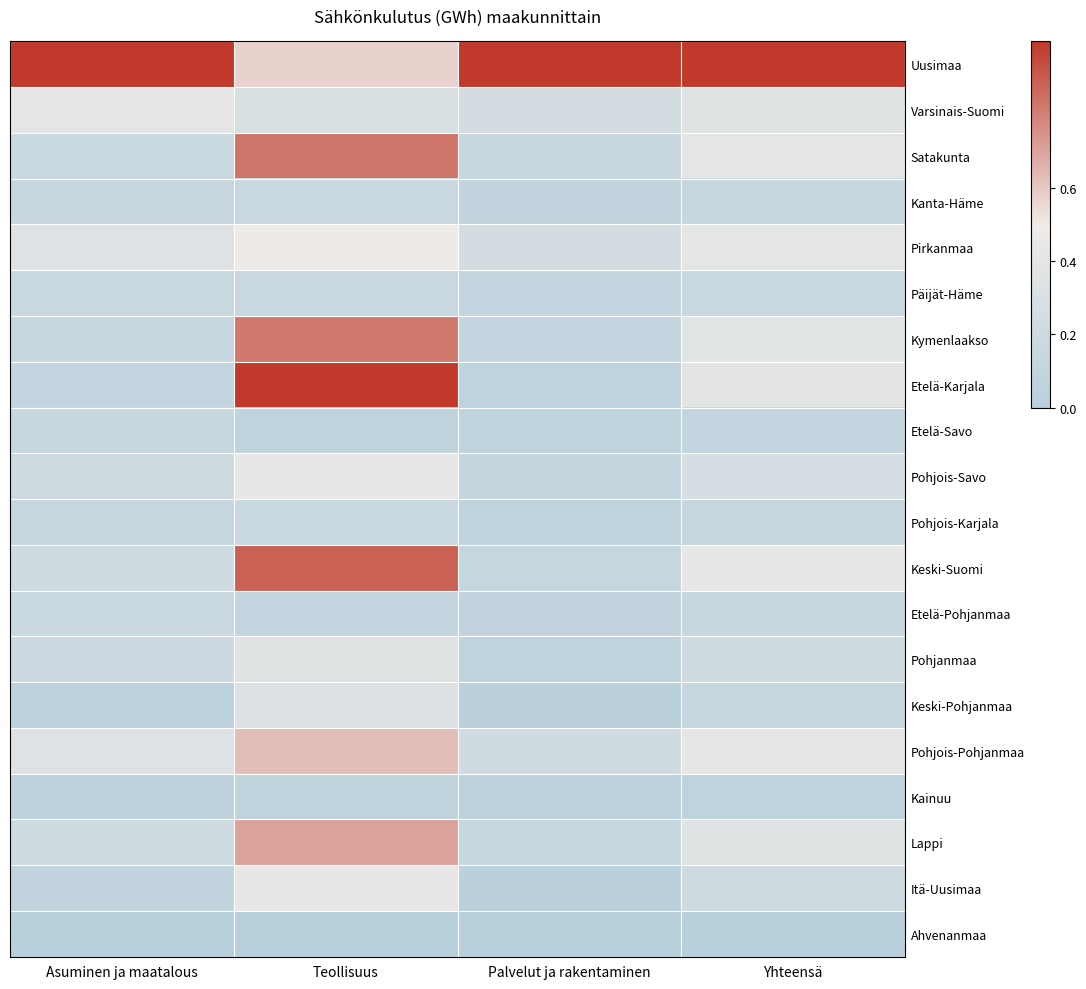

Reading left to right, transcribe all the data shown in this chart.

Uusimaa: Asuminen ja maatalous=1.0	Teollisuus=0.6	Palvelut ja rakentaminen=1.0	Yhteensä=1.0
Varsinais-Suomi: Asuminen ja maatalous=0.4	Teollisuus=0.3	Palvelut ja rakentaminen=0.2	Yhteensä=0.4
Satakunta: Asuminen ja maatalous=0.2	Teollisuus=0.8	Palvelut ja rakentaminen=0.1	Yhteensä=0.4
Kanta-Häme: Asuminen ja maatalous=0.1	Teollisuus=0.2	Palvelut ja rakentaminen=0.1	Yhteensä=0.1
Pirkanmaa: Asuminen ja maatalous=0.4	Teollisuus=0.5	Palvelut ja rakentaminen=0.2	Yhteensä=0.4
Päijät-Häme: Asuminen ja maatalous=0.1	Teollisuus=0.2	Palvelut ja rakentaminen=0.1	Yhteensä=0.2
Kymenlaakso: Asuminen ja maatalous=0.1	Teollisuus=0.8	Palvelut ja rakentaminen=0.1	Yhteensä=0.4
Etelä-Karjala: Asuminen ja maatalous=0.1	Teollisuus=1.0	Palvelut ja rakentaminen=0.1	Yhteensä=0.4
Etelä-Savo: Asuminen ja maatalous=0.1	Teollisuus=0.1	Palvelut ja rakentaminen=0.1	Yhteensä=0.1
Pohjois-Savo: Asuminen ja maatalous=0.2	Teollisuus=0.4	Palvelut ja rakentaminen=0.1	Yhteensä=0.3
Pohjois-Karjala: Asuminen ja maatalous=0.1	Teollisuus=0.2	Palvelut ja rakentaminen=0.1	Yhteensä=0.1
Keski-Suomi: Asuminen ja maatalous=0.2	Teollisuus=0.9	Palvelut ja rakentaminen=0.1	Yhteensä=0.4
Etelä-Pohjanmaa: Asuminen ja maatalous=0.2	Teollisuus=0.1	Palvelut ja rakentaminen=0.1	Yhteensä=0.1
Pohjanmaa: Asuminen ja maatalous=0.2	Teollisuus=0.4	Palvelut ja rakentaminen=0.1	Yhteensä=0.2
Keski-Pohjanmaa: Asuminen ja maatalous=0.0	Teollisuus=0.3	Palvelut ja rakentaminen=0.0	Yhteensä=0.1
Pohjois-Pohjanmaa: Asuminen ja maatalous=0.3	Teollisuus=0.6	Palvelut ja rakentaminen=0.2	Yhteensä=0.4
Kainuu: Asuminen ja maatalous=0.1	Teollisuus=0.1	Palvelut ja rakentaminen=0.0	Yhteensä=0.1
Lappi: Asuminen ja maatalous=0.2	Teollisuus=0.7	Palvelut ja rakentaminen=0.1	Yhteensä=0.4
Itä-Uusimaa: Asuminen ja maatalous=0.1	Teollisuus=0.4	Palvelut ja rakentaminen=0.0	Yhteensä=0.2
Ahvenanmaa: Asuminen ja maatalous=0.0	Teollisuus=0.0	Palvelut ja rakentaminen=0.0	Yhteensä=0.0